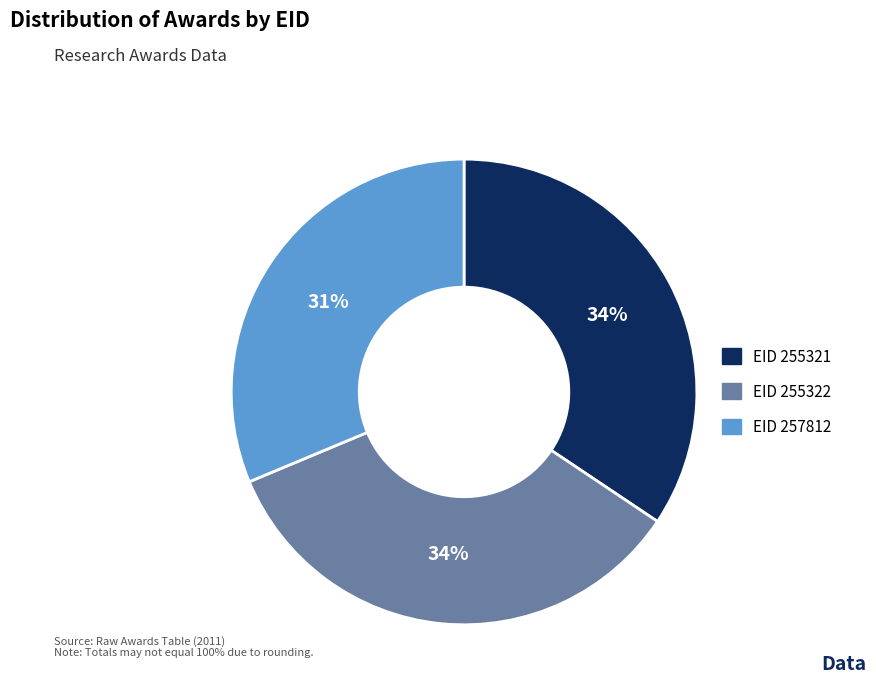

To the nearest percent, what is the difference between the largest and smallest slice percentages?

3%